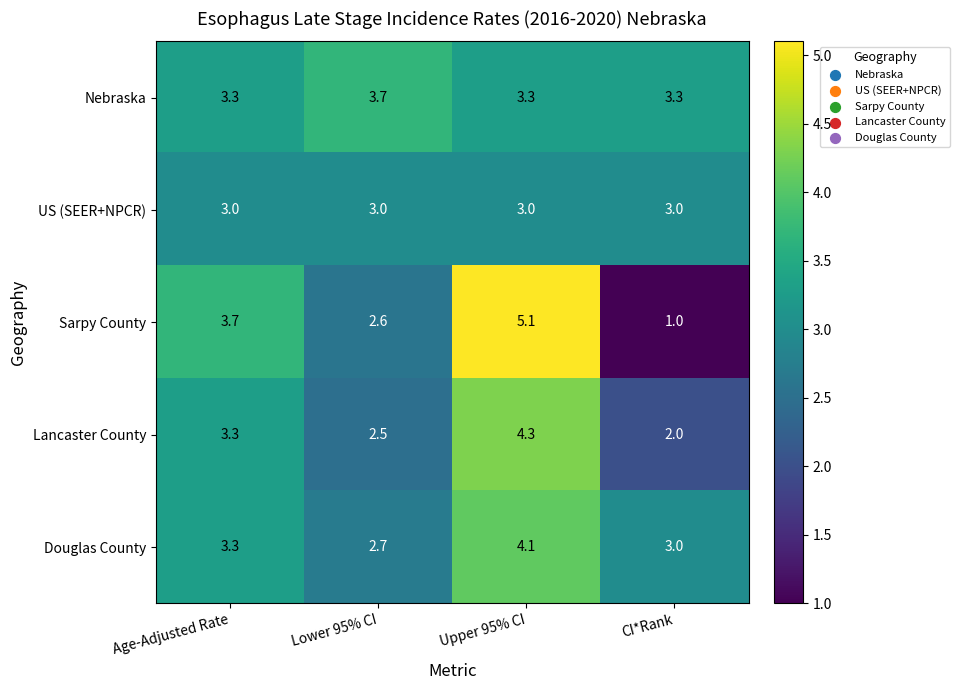

What is the difference between the maximum and minimum values in the Sarpy County series?

4.1